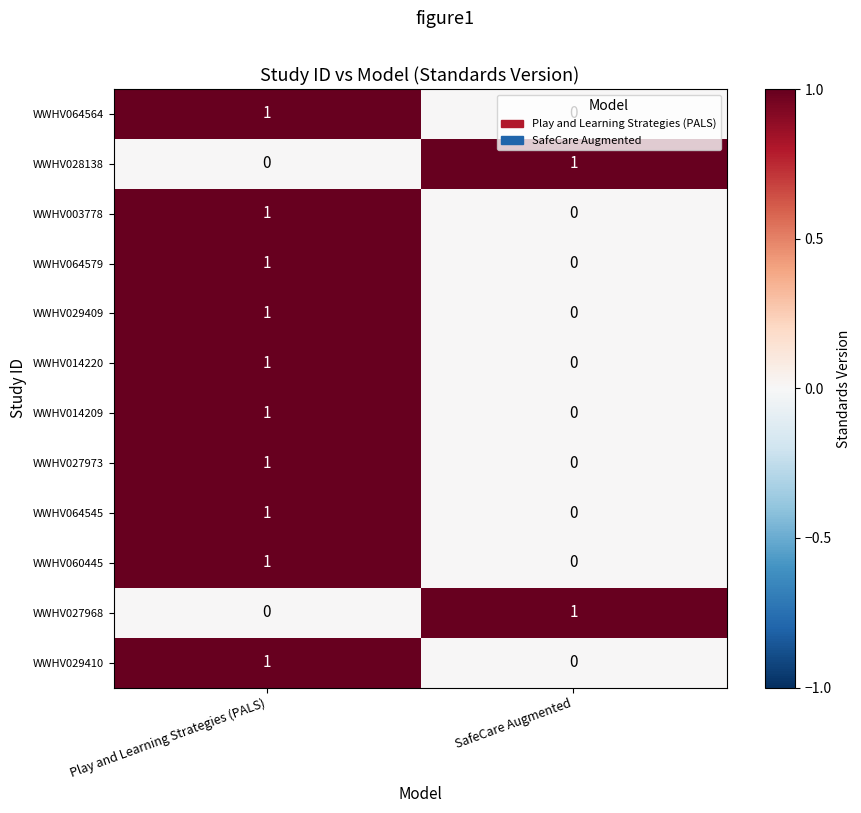

Which category has the lowest value in the WWHV014220 series?

SafeCare Augmented